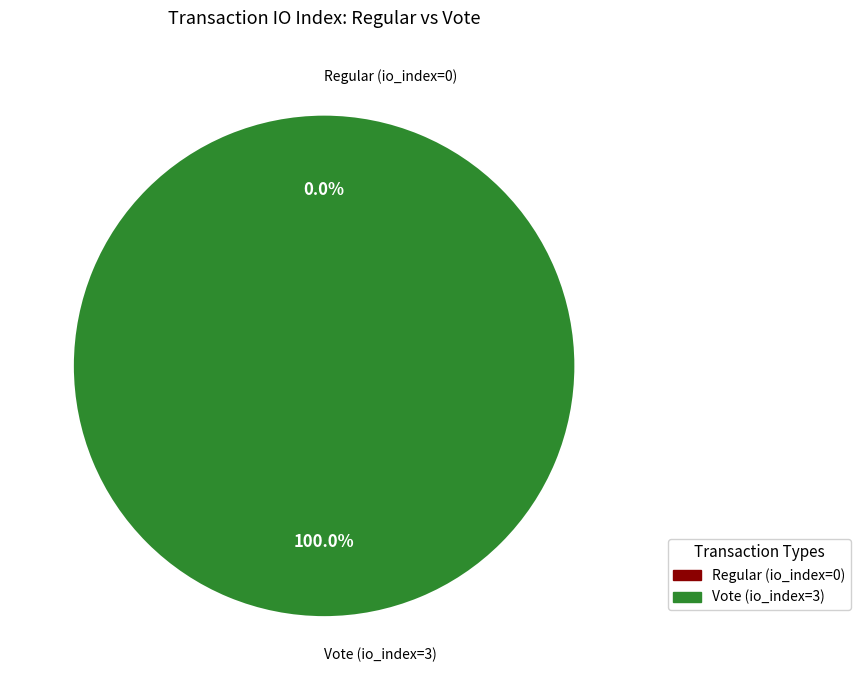

Which category has the smallest portion of the pie?

Regular (io_index=0)